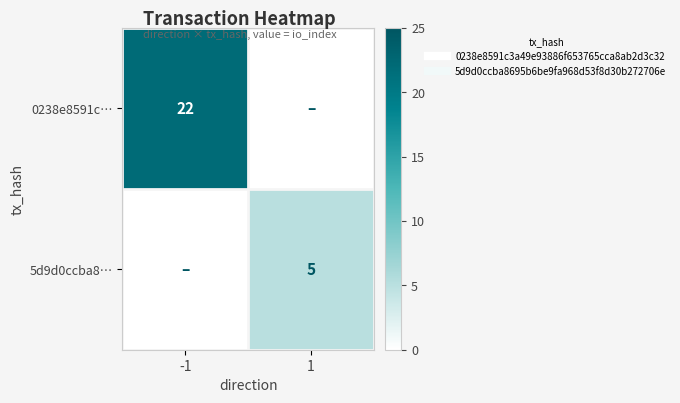

The 5d9d0ccba8… series shows 3 at -1. True or false?

False